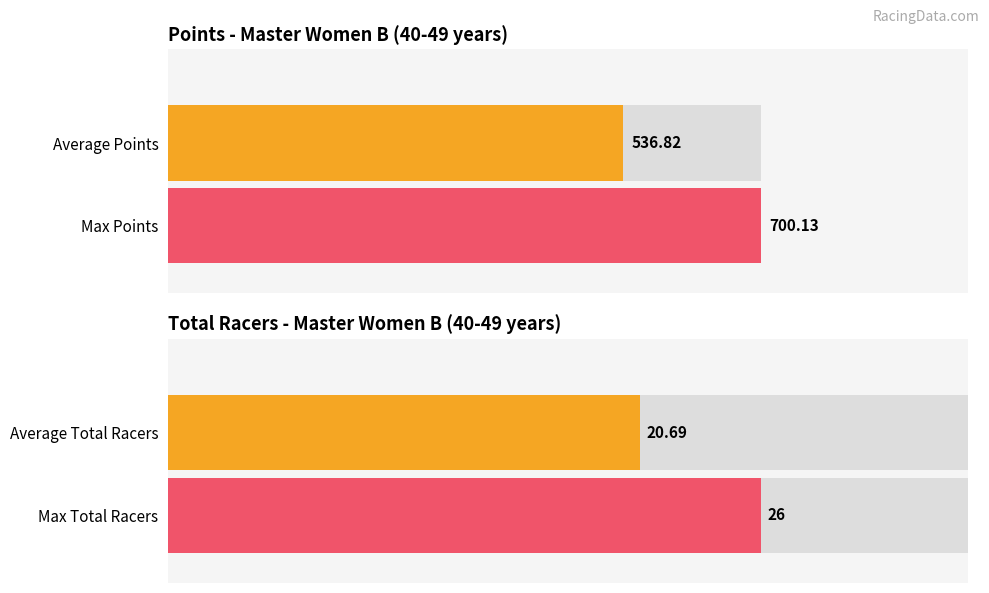

Are the bars horizontal?

Yes